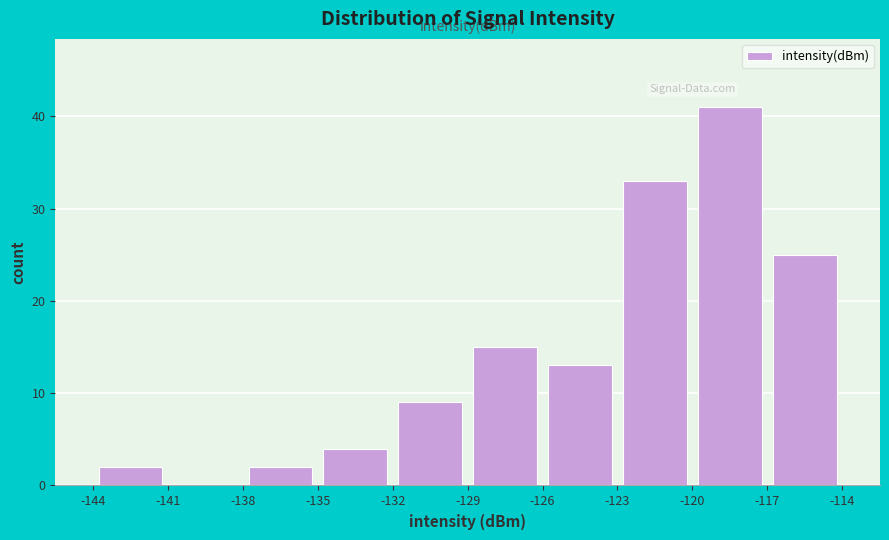

Over which range of the x-axis is the bar tallest?

-120 to -117